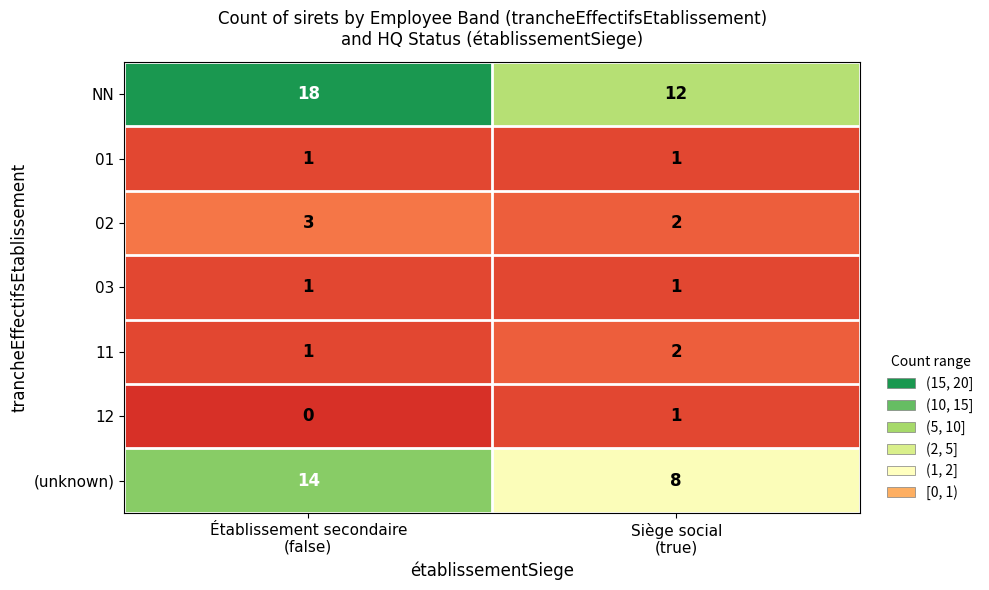

Reading right to left, list all the values displayed in this chart.

NN: 12	18
01: 1	1
02: 2	3
03: 1	1
11: 2	1
12: 1	0
(unknown): 8	14